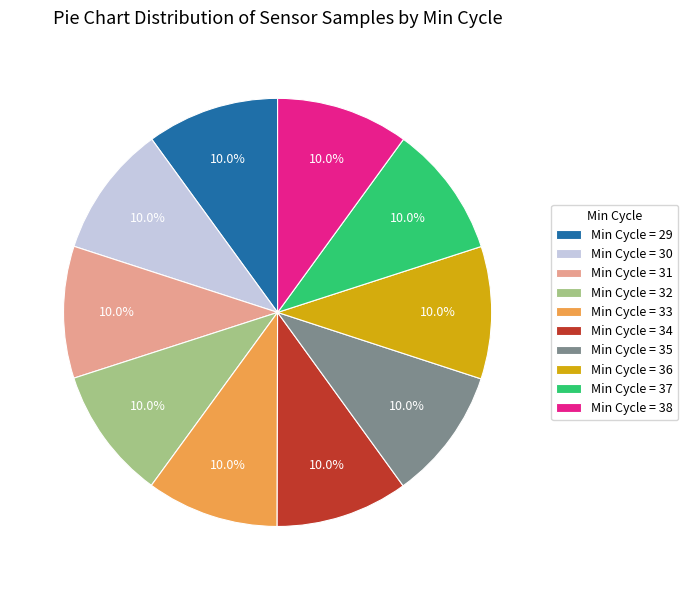

Is Min Cycle = 34 the majority of the pie?

No